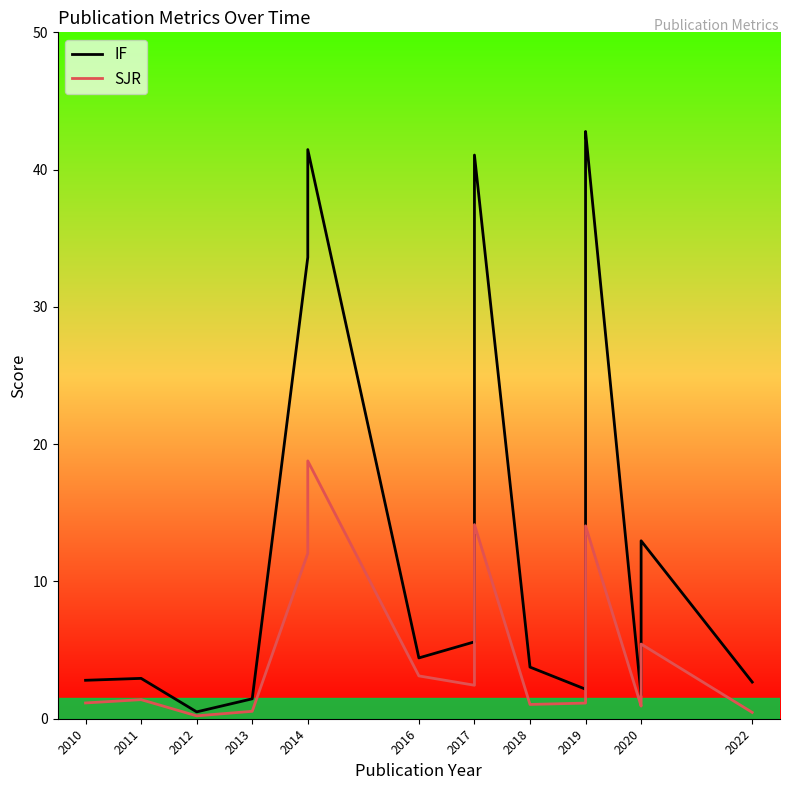

True or false: IF and SJR intersect in this chart.

False